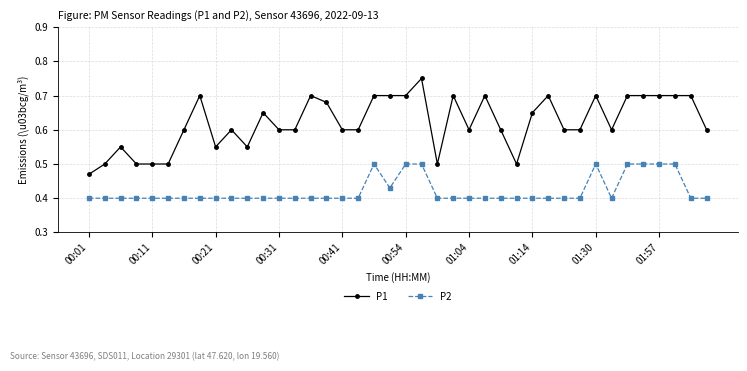

Count the P1 values in the range 0 to 1.

40